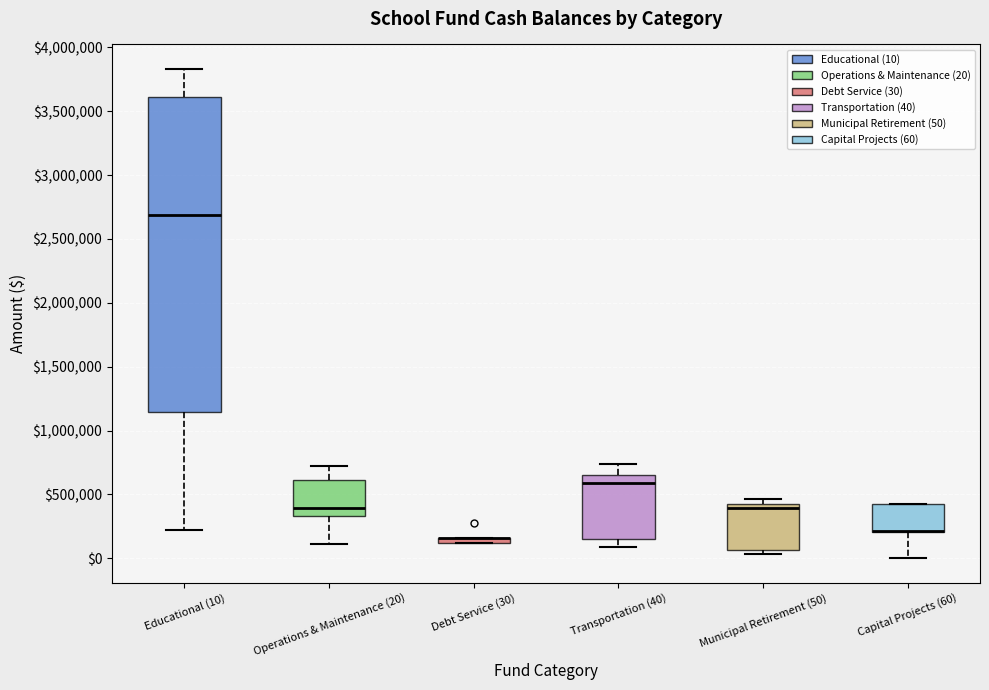

Where is the lower edge of the box for Capital Projects (60) on the y-axis? The values are not printed on the chart, so give them approximately, as read against the axis.

200000